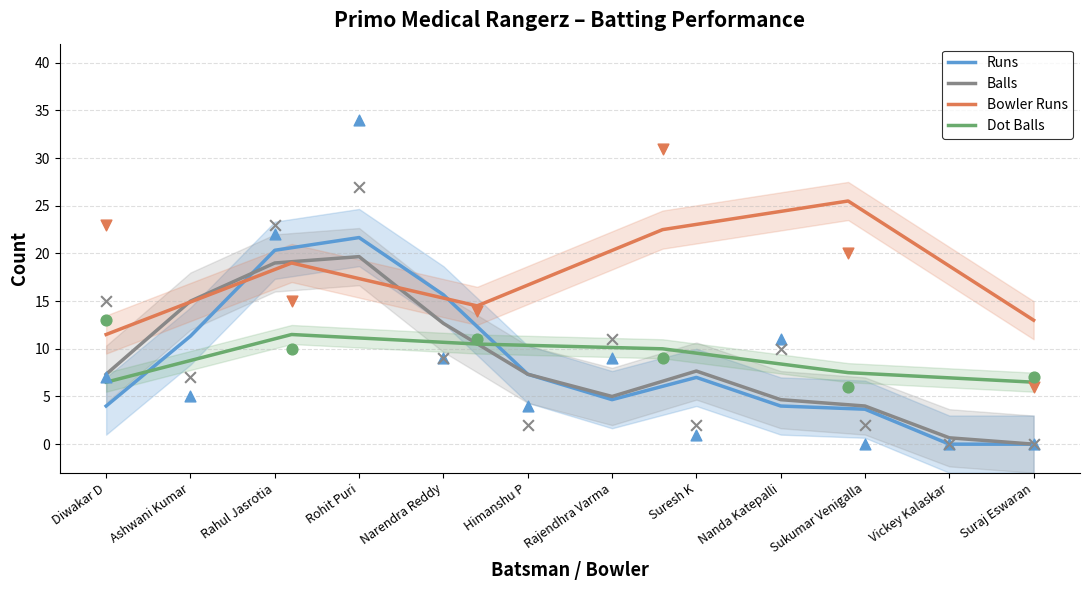

Which series contains the highest Y value?

Runs